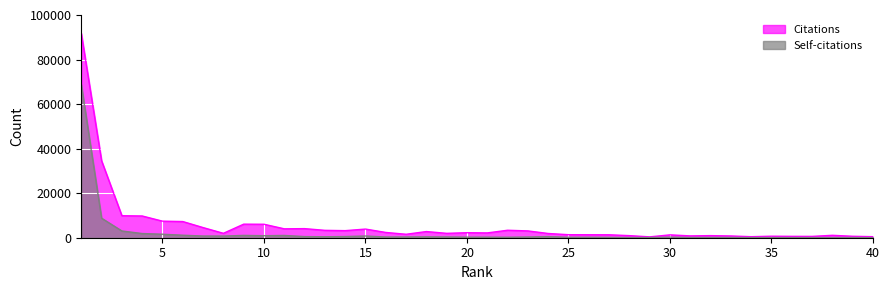

Is the value of Self-citations at 21 greater than the value of Citations at 28?

No